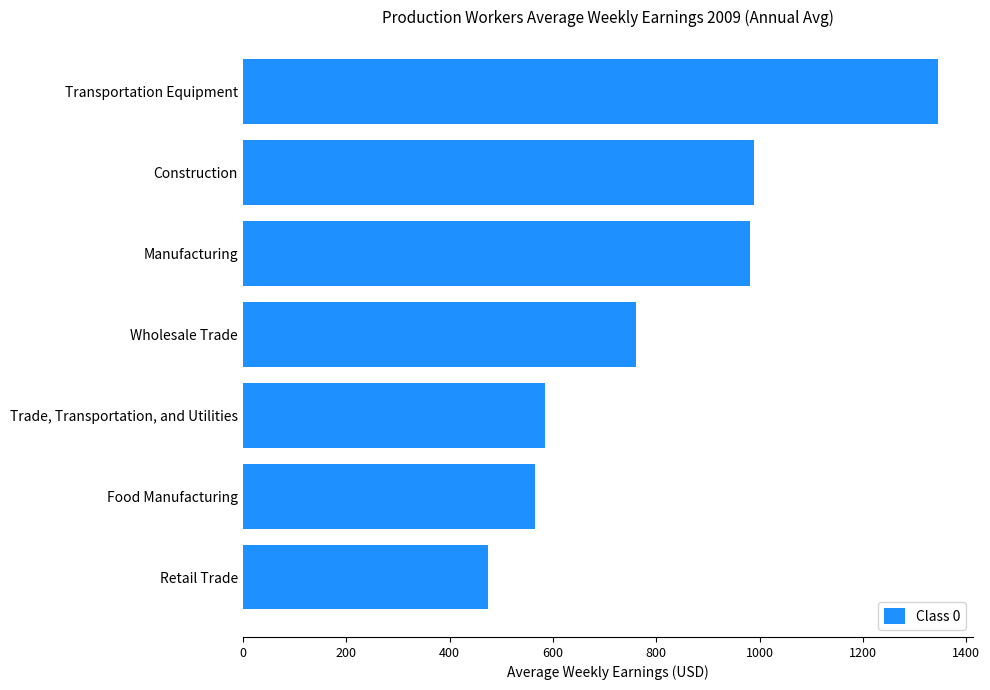

How many data points are less than 760?

3